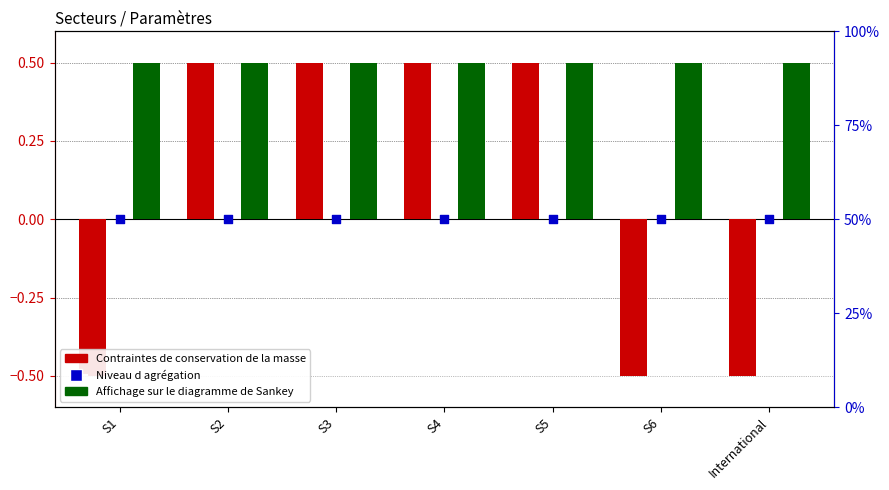

Which series reaches the maximum Y coordinate?

Niveau d agrégation